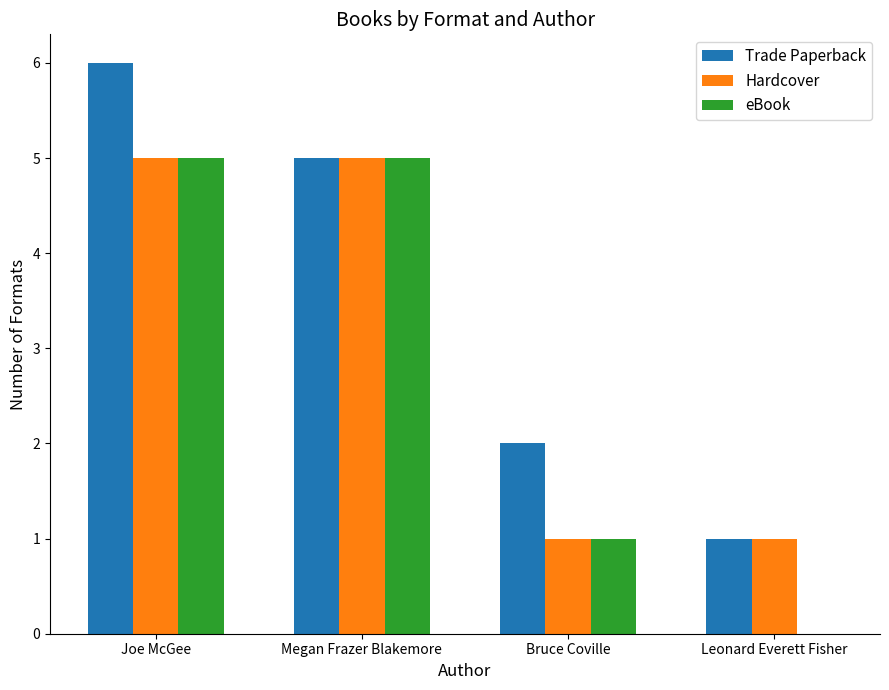

Are the bars horizontal?

No